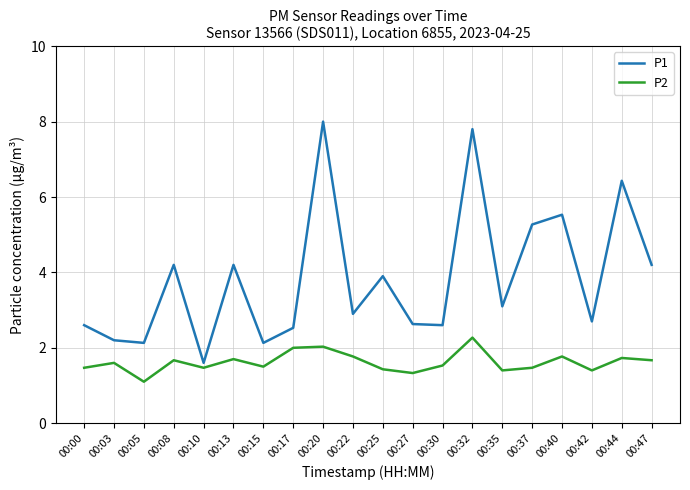

Which series has the largest range (max minus min)?

P1